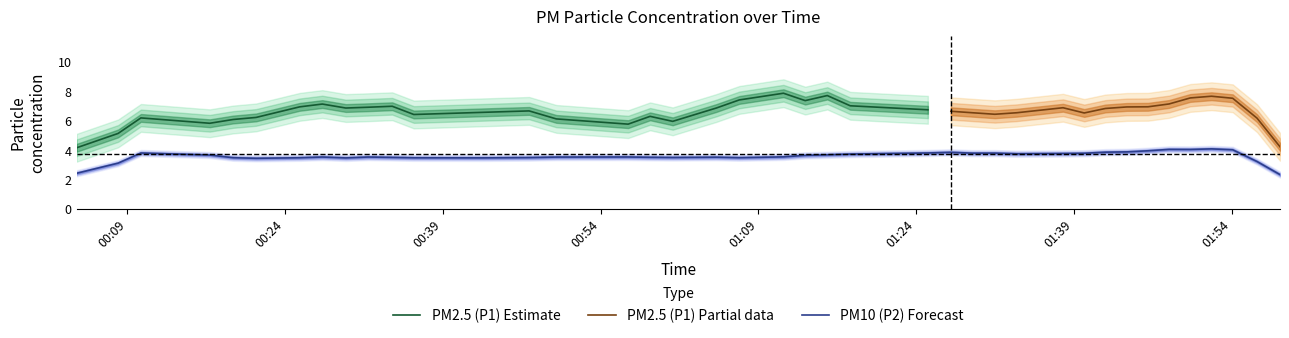

What is the maximum value for PM2.5 (P1) Estimate?

7.9